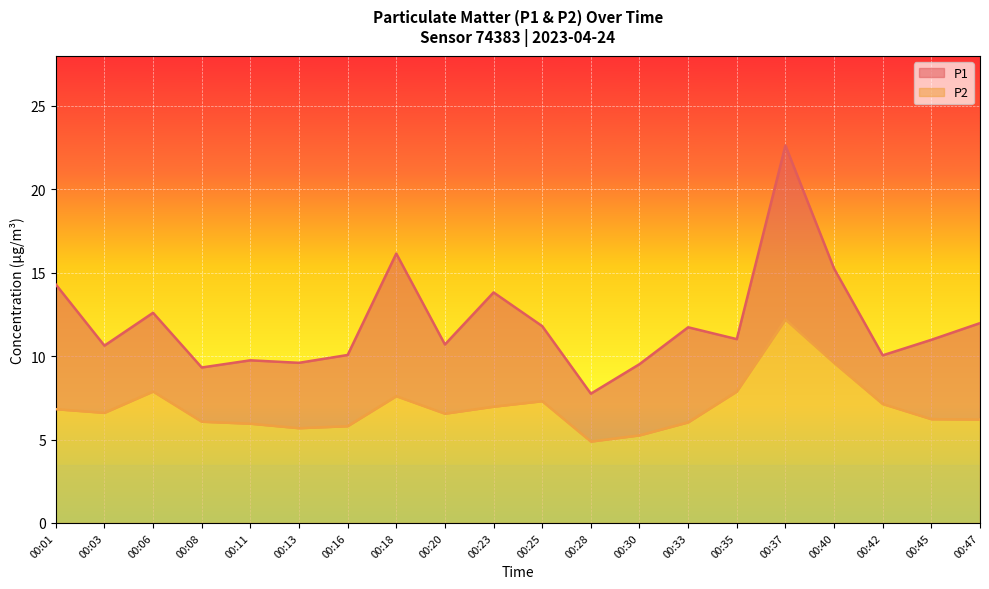

At how many categories does at least one series exceed 14?

4